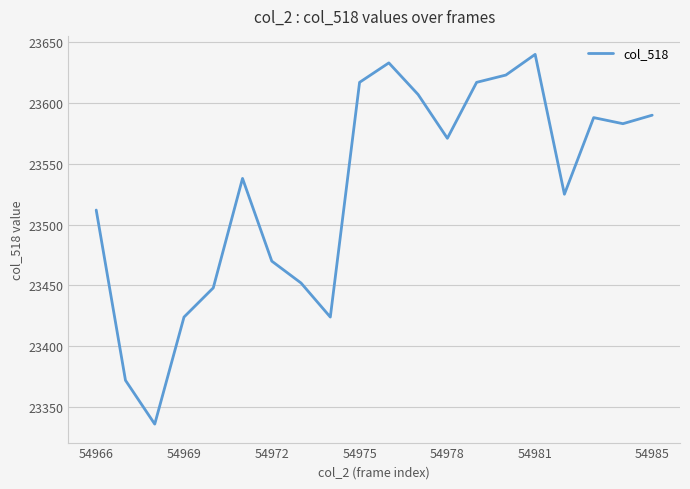

What is the minimum value shown in the chart?

23336